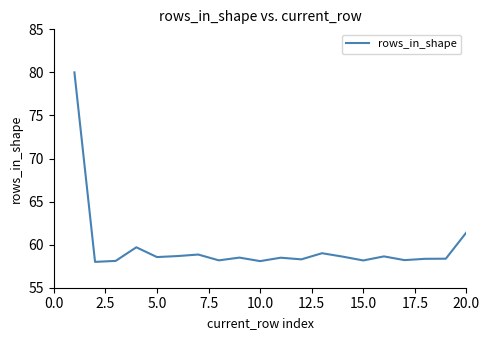

How many distinct data groups are displayed?

1